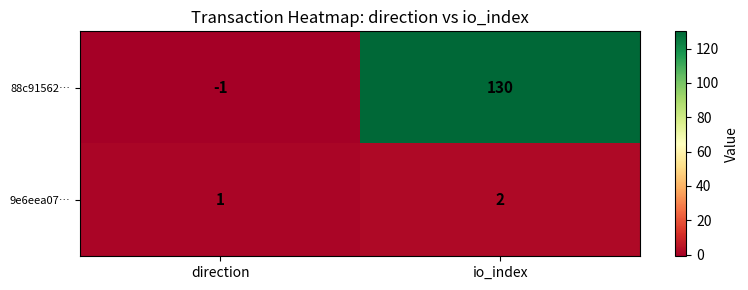

What is the difference between the highest and lowest values at direction?

2